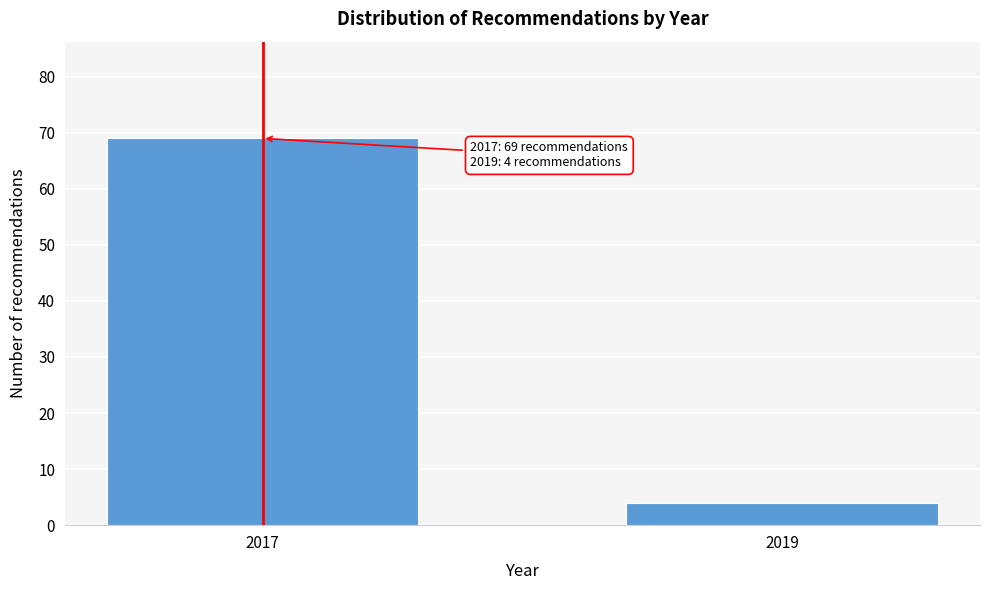

Reading left to right, extract all data points from this chart.

2017=69	2019=4